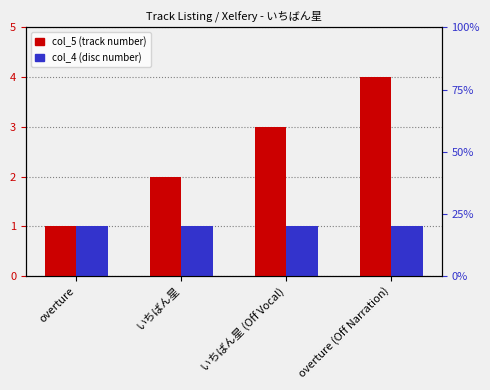

Reading right to left, list all the values displayed in this chart.

col_5: overture (Off Narration)=4	いちばん星 (Off Vocal)=3	いちばん星=2	overture=1
col_4: overture (Off Narration)=1	いちばん星 (Off Vocal)=1	いちばん星=1	overture=1